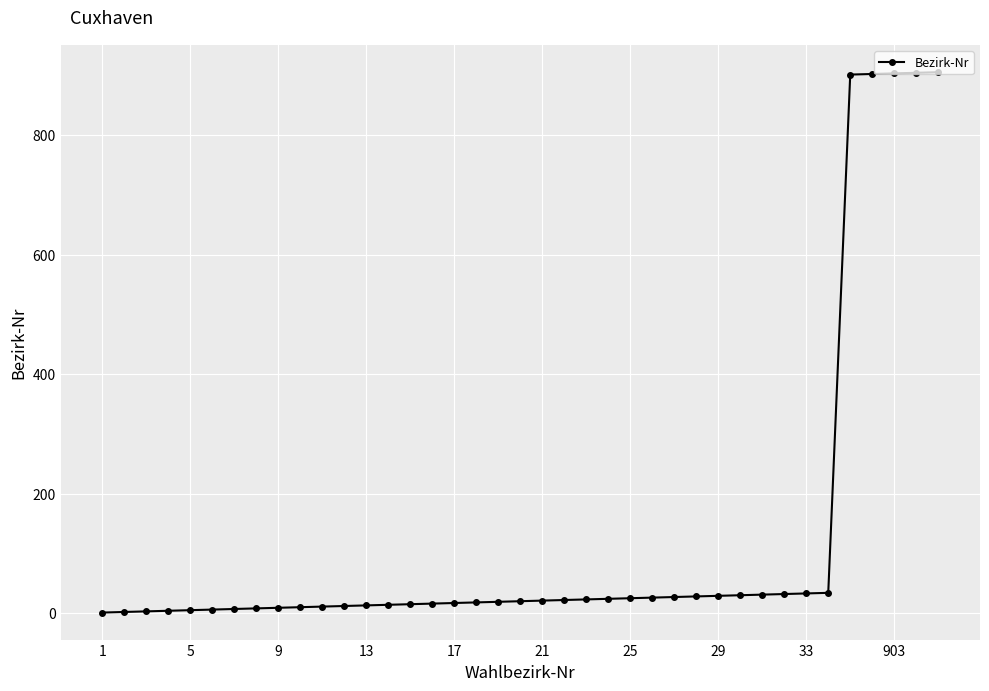

What is the difference between the maximum and minimum values?

904